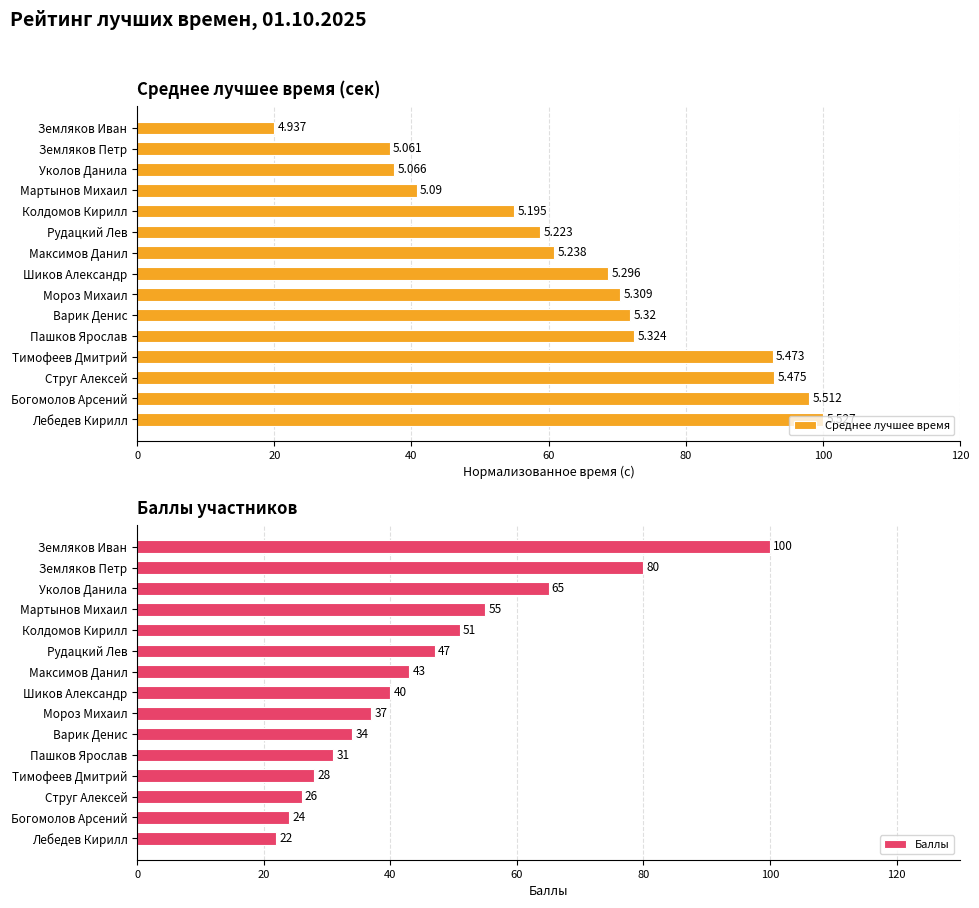

Rank the series by their maximum value, from highest to lowest.

Среднее лучшее время, Баллы